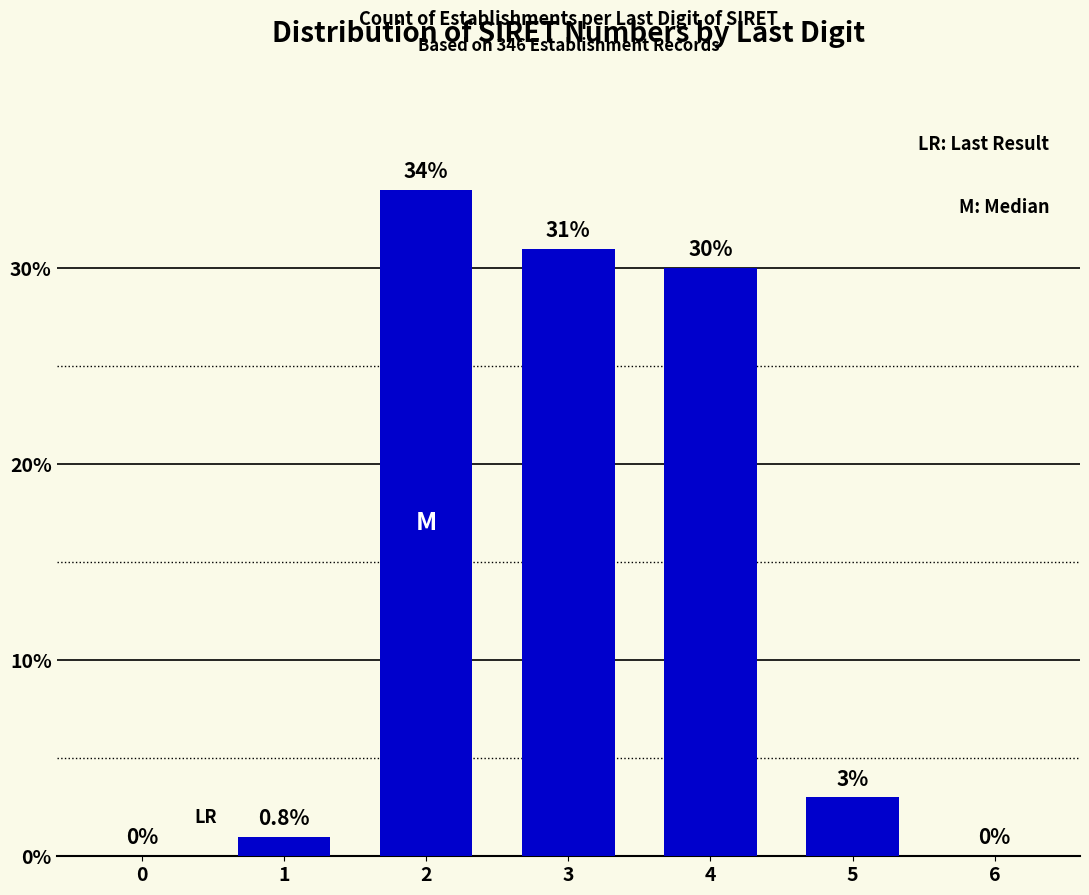

Reading left to right, transcribe all the data shown in this chart.

0=0	1=1	2=34	3=31	4=30	5=3	6=0